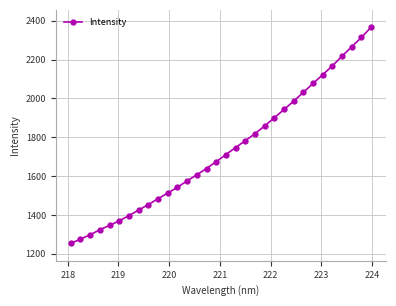

What is the value of the 32nd point from the left?

2367.1